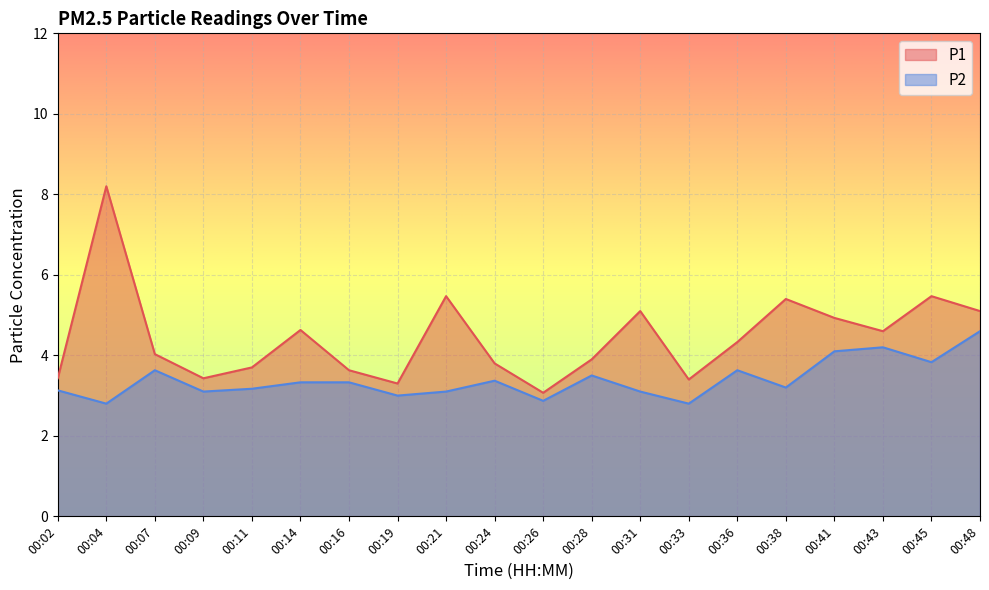

Reading left to right, extract all data points from this chart.

P1: 3.4	8.2	4.0	3.4	3.7	4.6	3.6	3.3	5.5	3.8	3.1	3.9	5.1	3.4	4.3	5.4	4.9	4.6	5.5	5.1
P2: 3.1	2.8	3.6	3.1	3.2	3.3	3.3	3.0	3.1	3.4	2.9	3.5	3.1	2.8	3.6	3.2	4.1	4.2	3.8	4.6